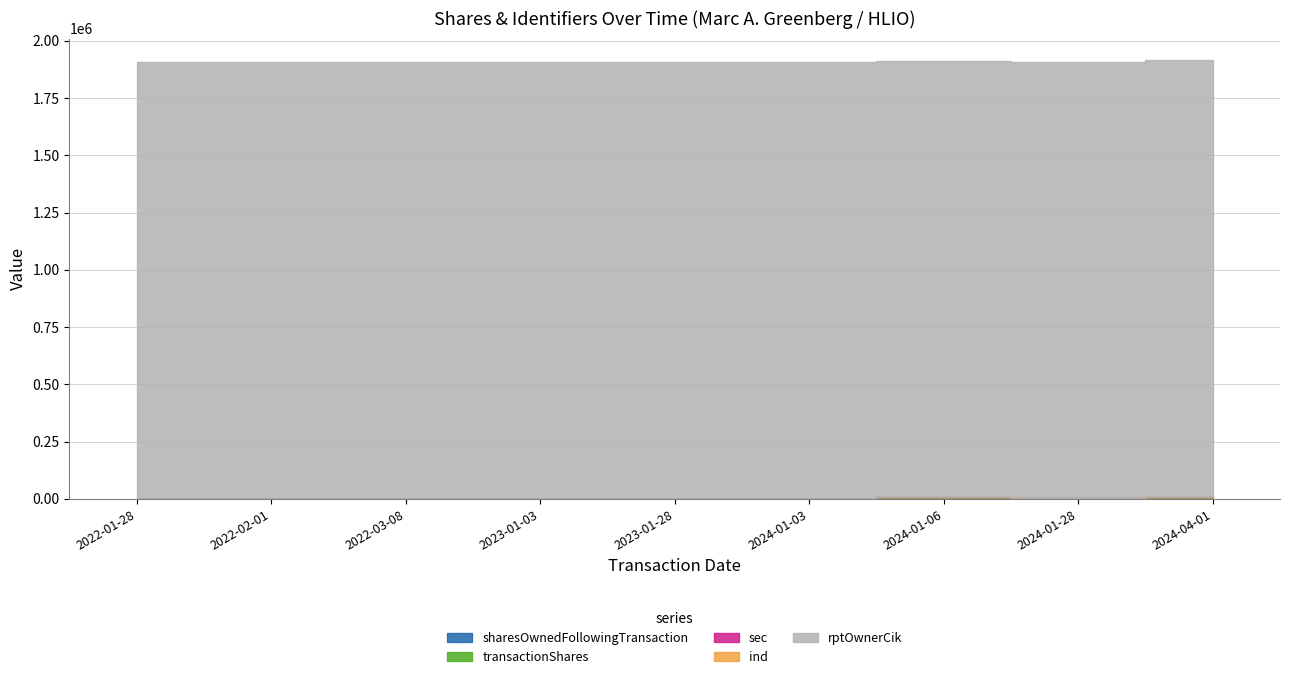

How many lines are shown in the chart?

5